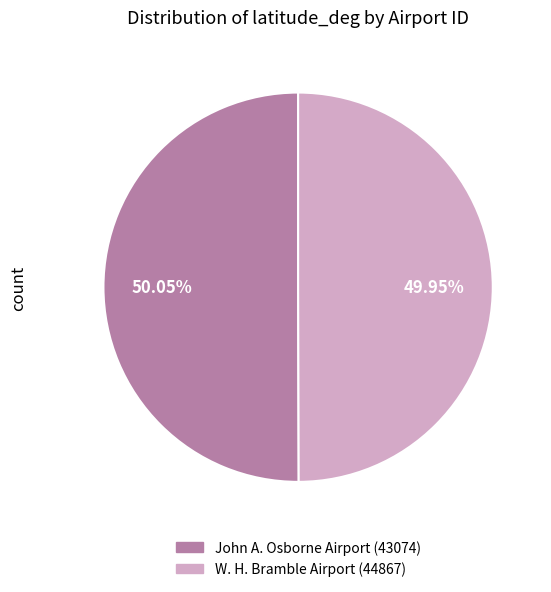

To the nearest percent, what portion does W. H. Bramble Airport (44867) represent?

50%